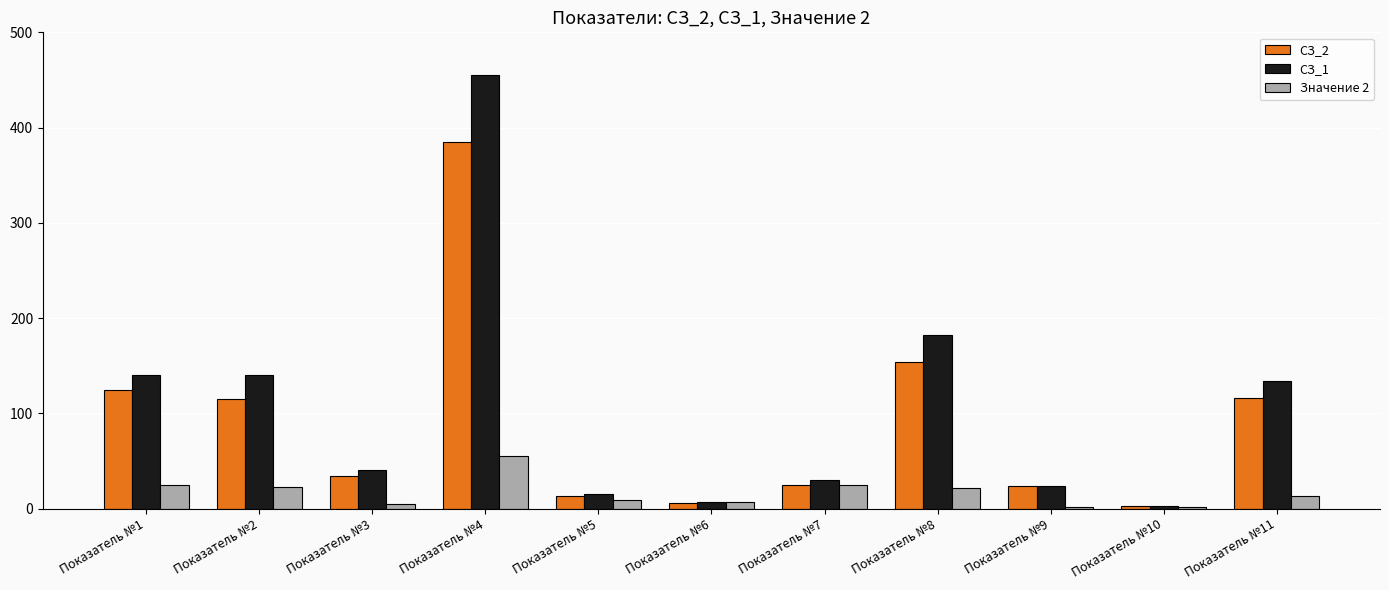

At which category is the sum across all series the highest?

Показатель №4